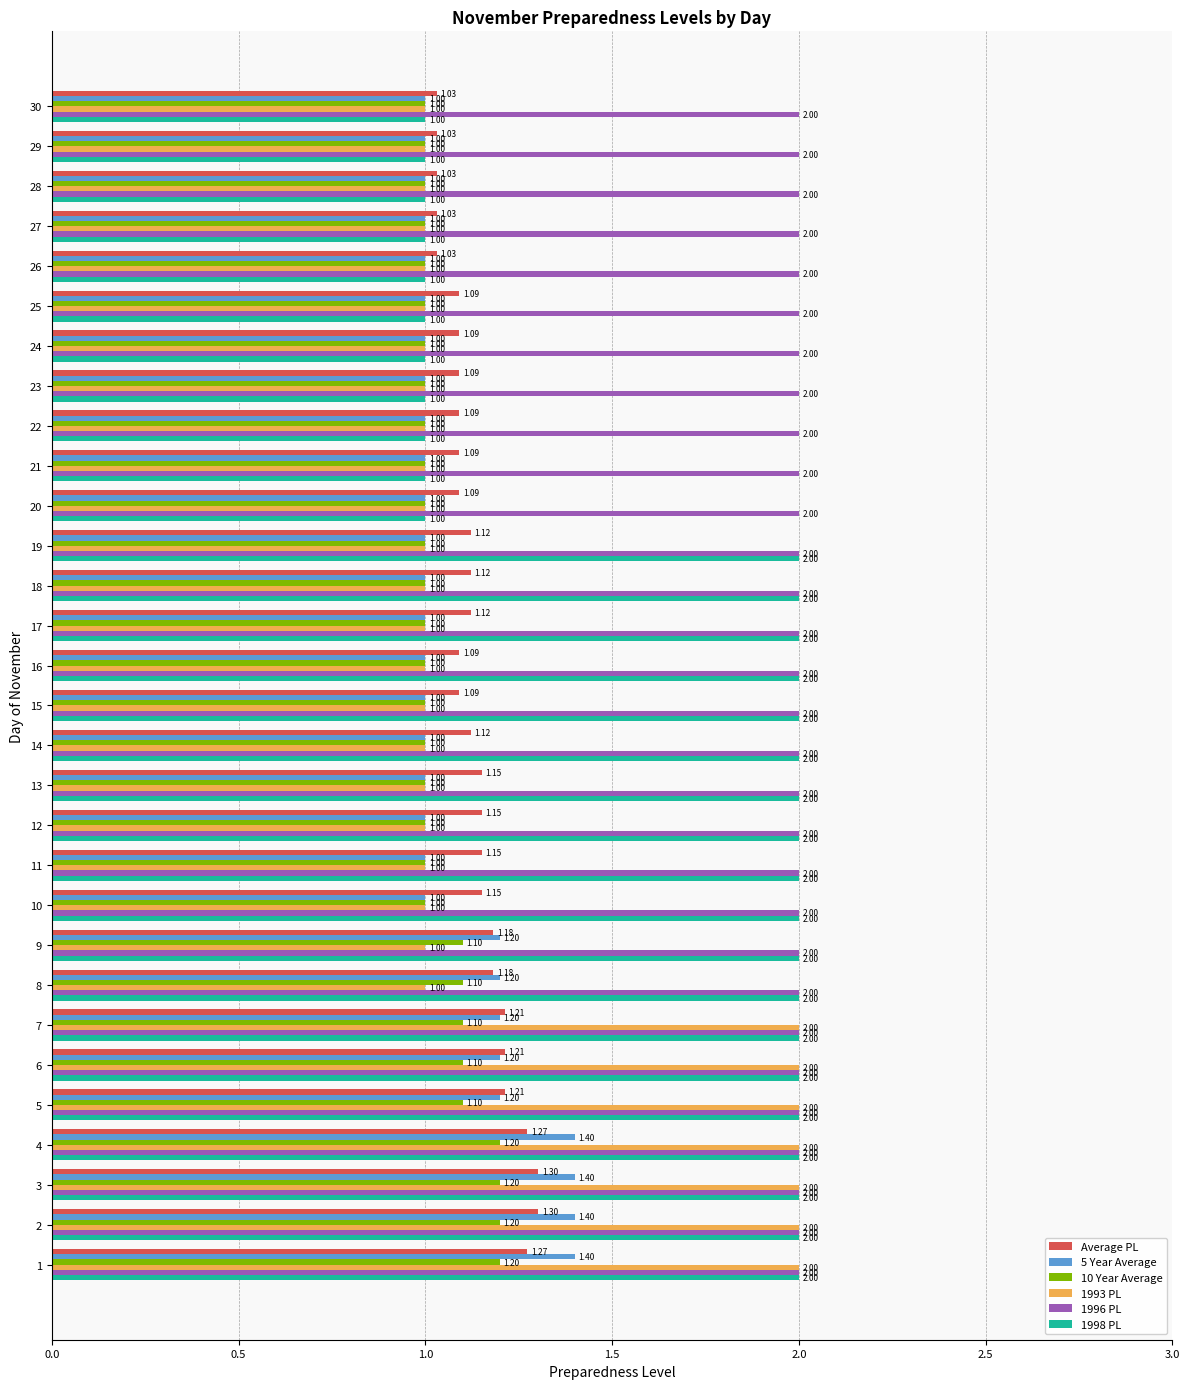

What is the difference between the second highest and second lowest values in the 5 Year Average series?

0.4